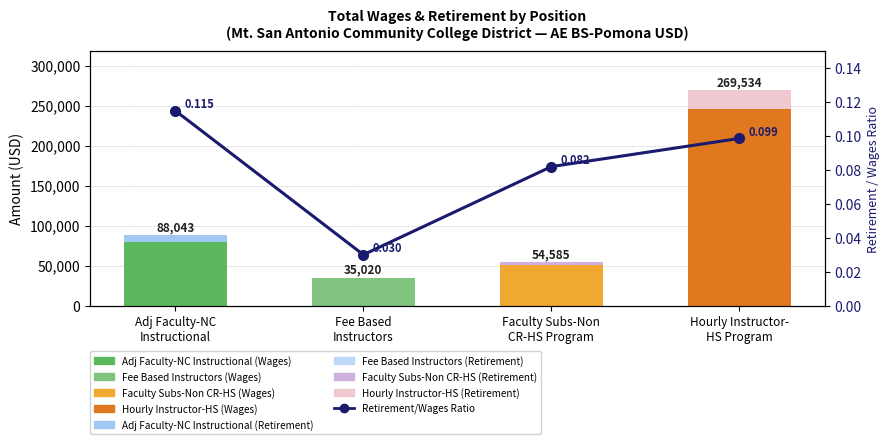

What is the change in value from Fee Based
Instructors to Faculty Subs-Non
CR-HS Program?

+0.1